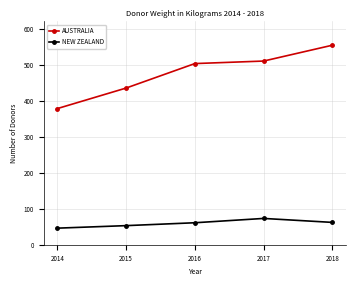

At which label does AUSTRALIA reach its minimum?

2014